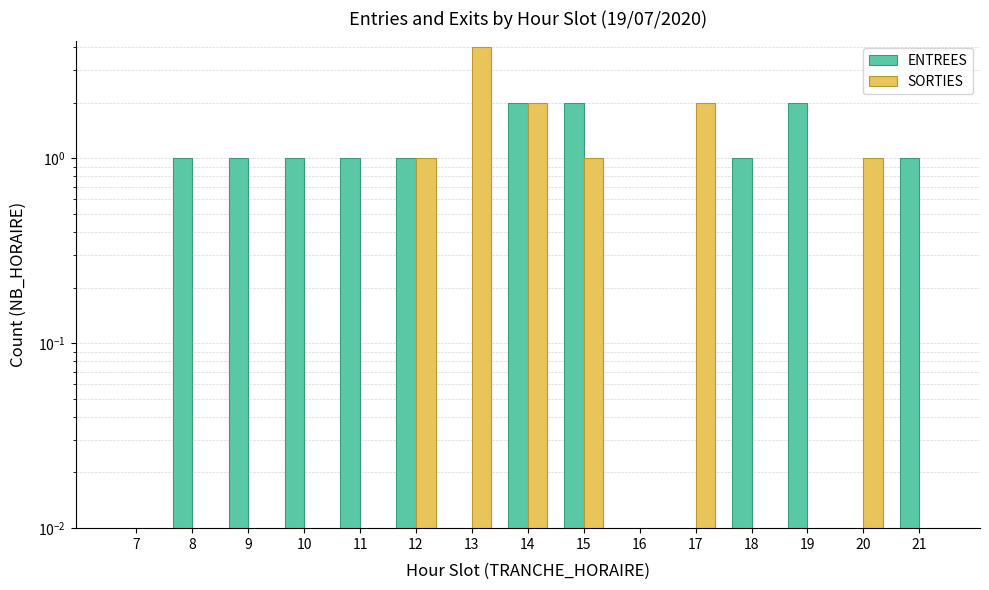

What is the maximum value shown in the chart?

4